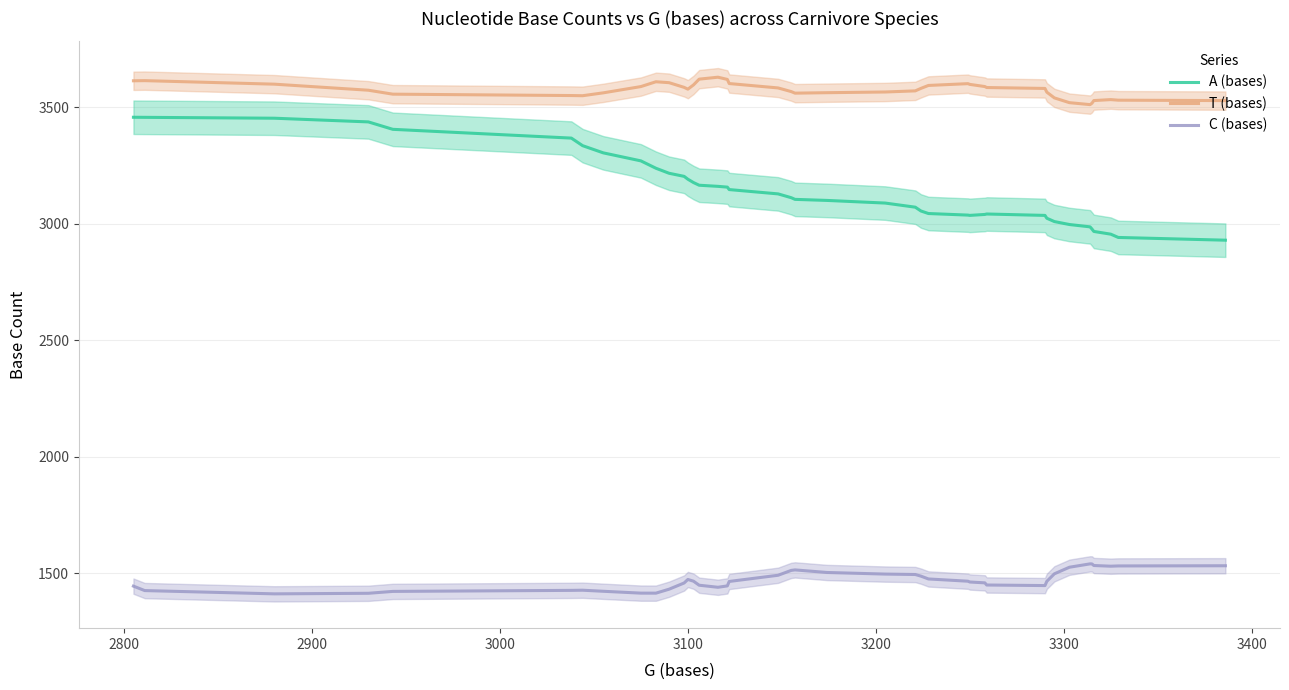

Which series has the widest spread of values?

A (bases)